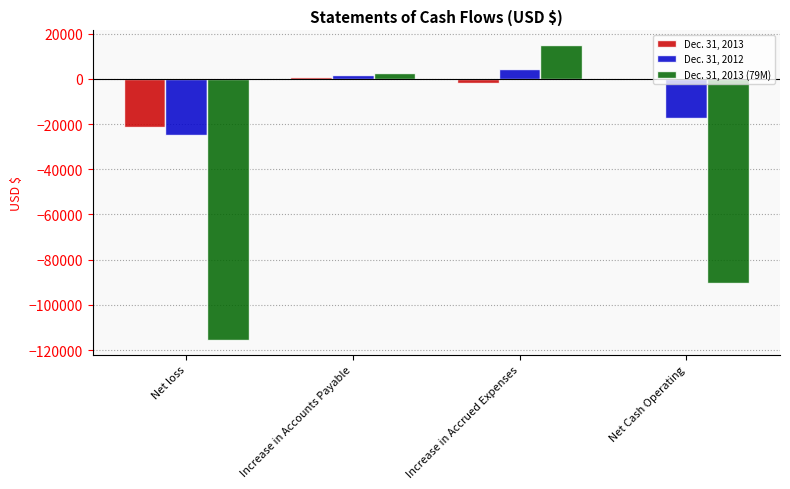

Is the value of Dec. 31, 2013 (79M) at Increase in Accrued Expenses greater than the value of Dec. 31, 2012 at Net loss?

Yes